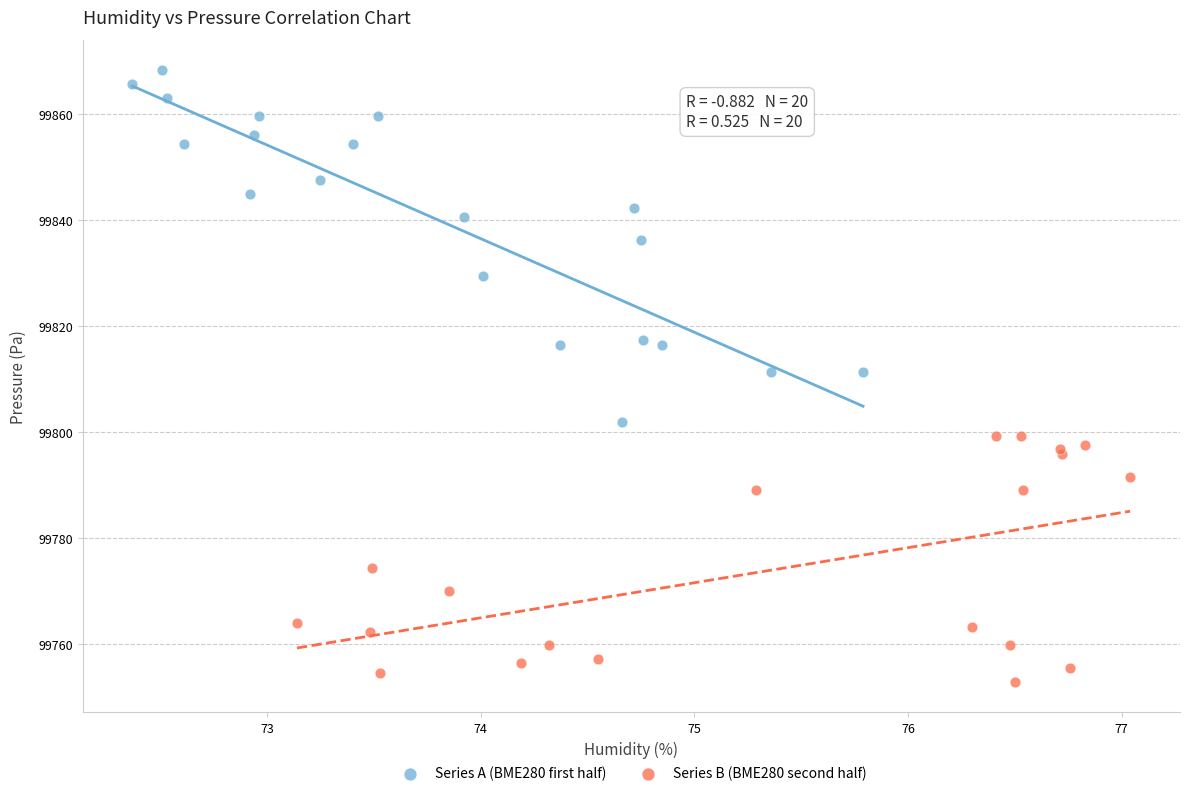

Which series reaches the minimum Y coordinate?

Series B (BME280 second half)